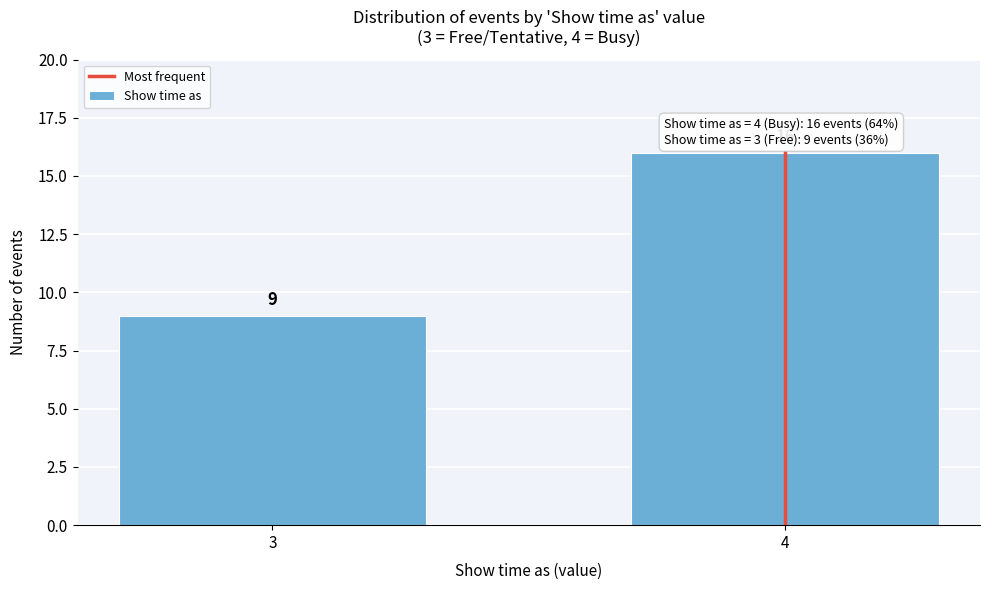

Reading right to left, transcribe all the data shown in this chart.

16	9